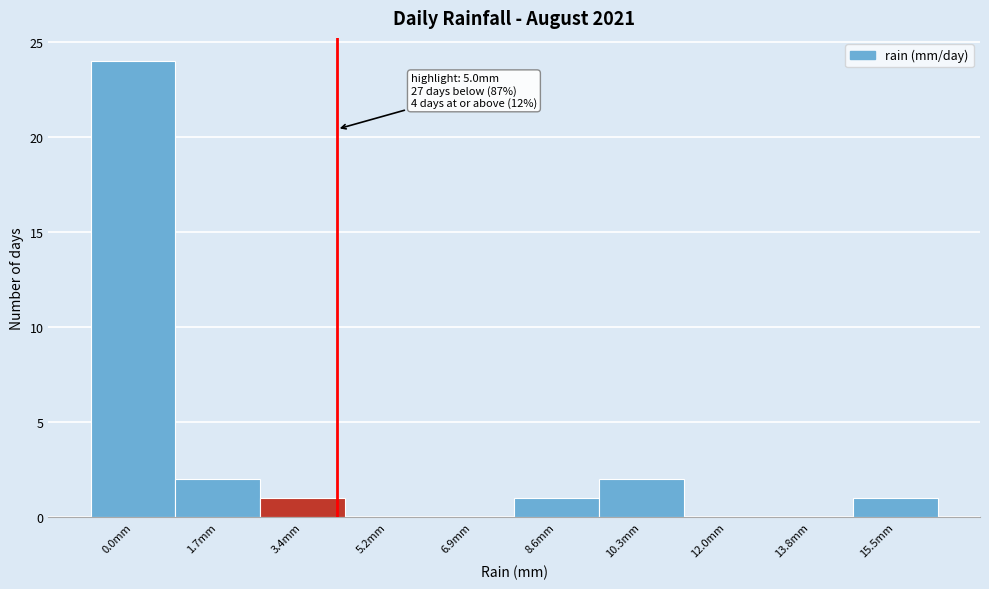

Reading left to right, transcribe all the data shown in this chart.

0.0mm=24	1.7mm=2	3.4mm=1	5.2mm=0	6.9mm=0	8.6mm=1	10.3mm=2	12.0mm=0	13.8mm=0	15.5mm=1